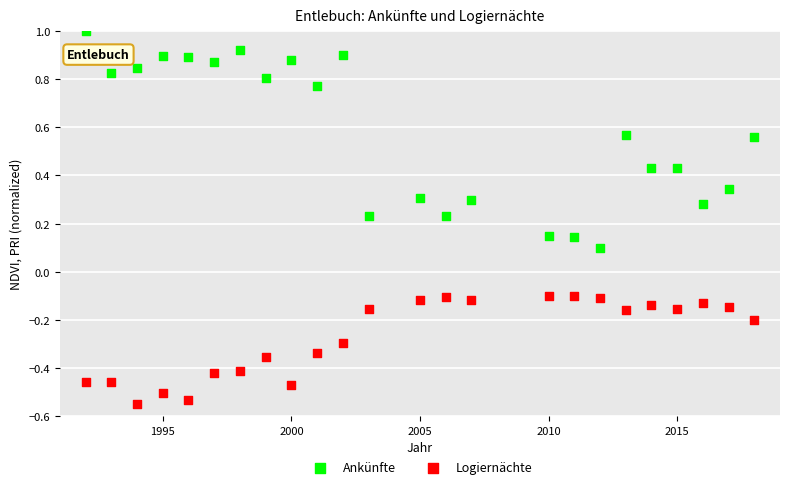

Across all data points, what is the range of X values (max minus min)?

26.0